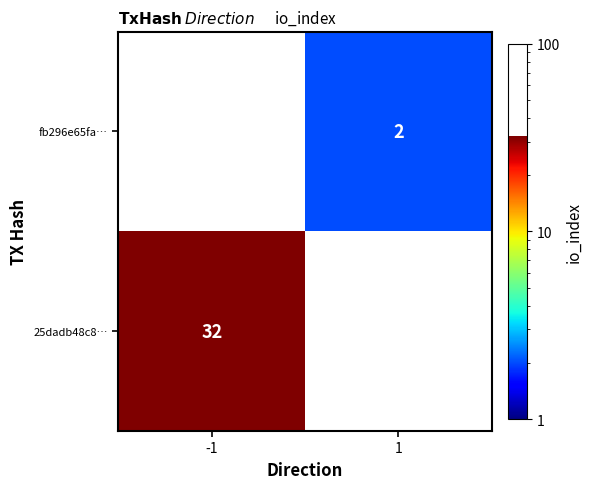

The fb296e65fa… series shows 3 at 1. True or false?

False